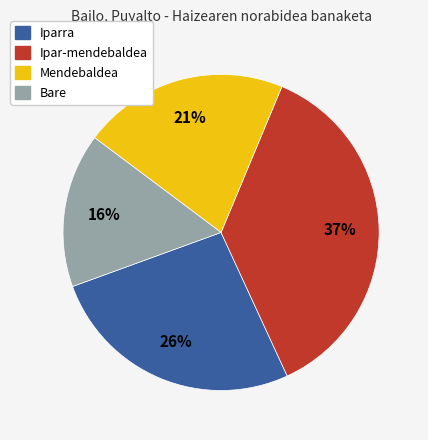

To the nearest percent, what is the difference between the largest and smallest slice percentages?

21%